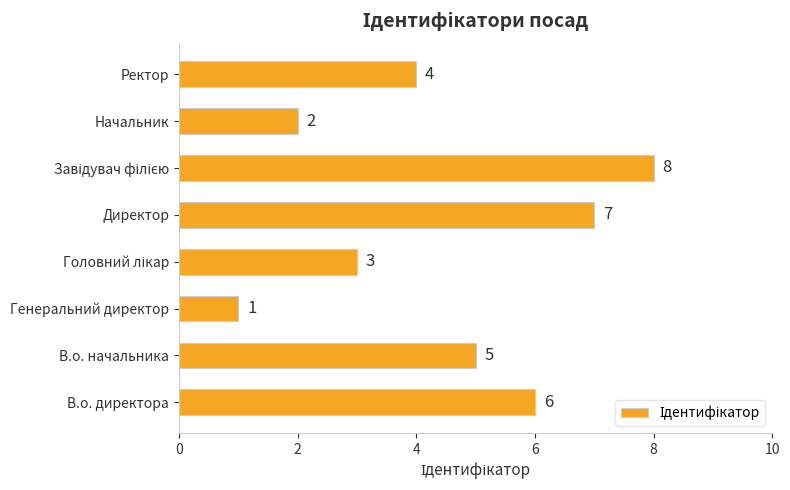

What is the minimum value shown in the chart?

1